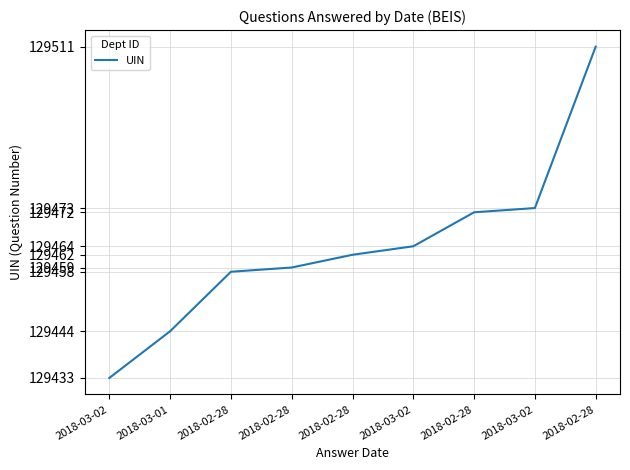

Does the chart have visible grid lines?

Yes